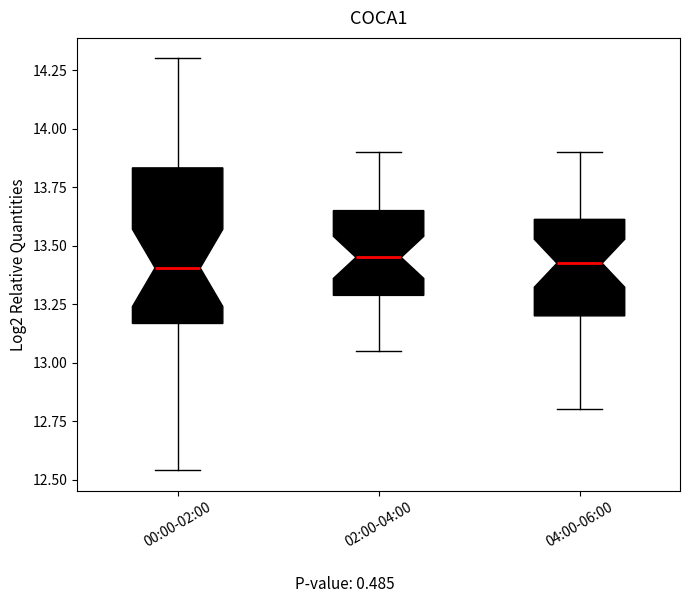

Comparing the boxes themselves (not the whiskers), which one is the tallest?

00:00-02:00